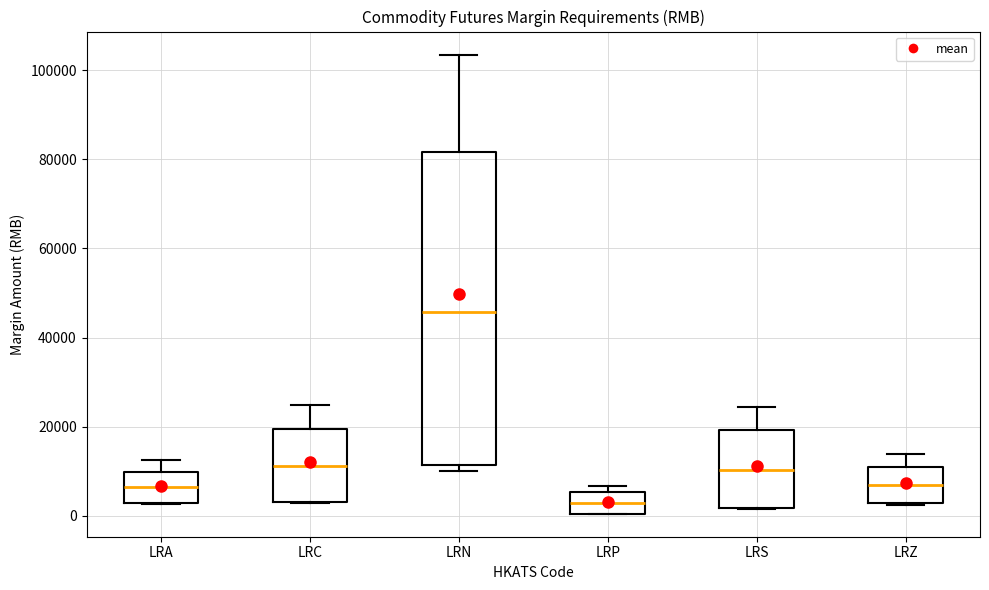

Which box is the tallest, from its lower edge to its upper edge?

LRN